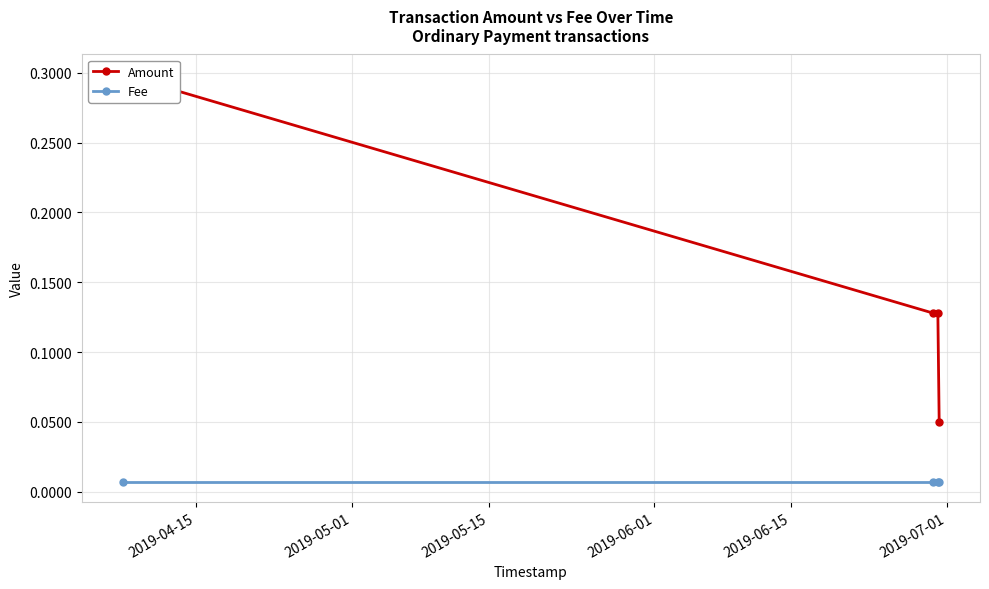

Is this an area chart (filled region under the line)?

No